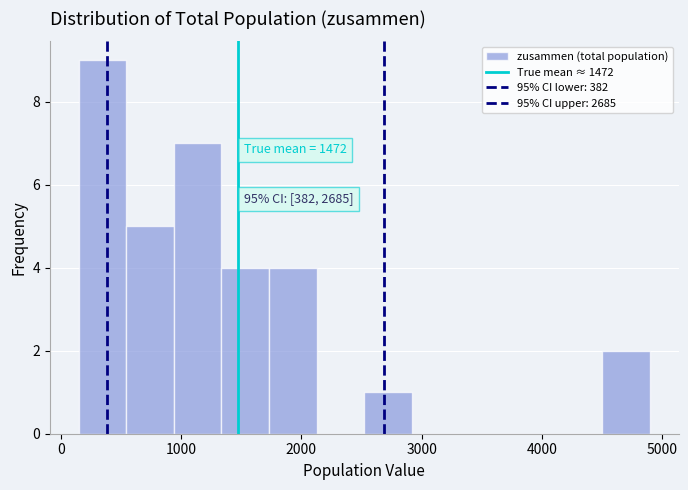

Read against the x-axis, roughly where is the centre of the tallest bar?

300